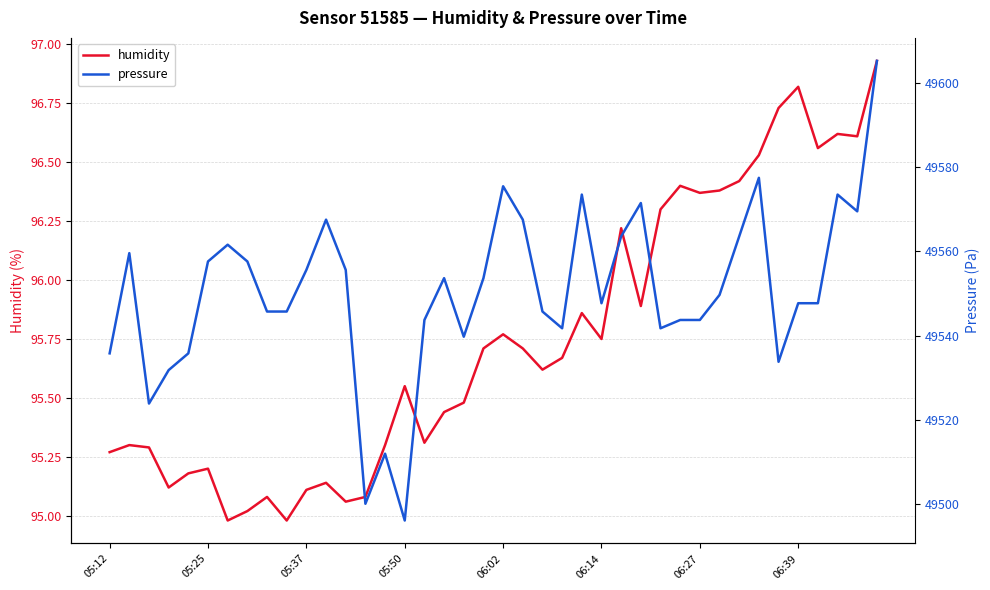

True or false: humidity and pressure intersect in this chart.

False